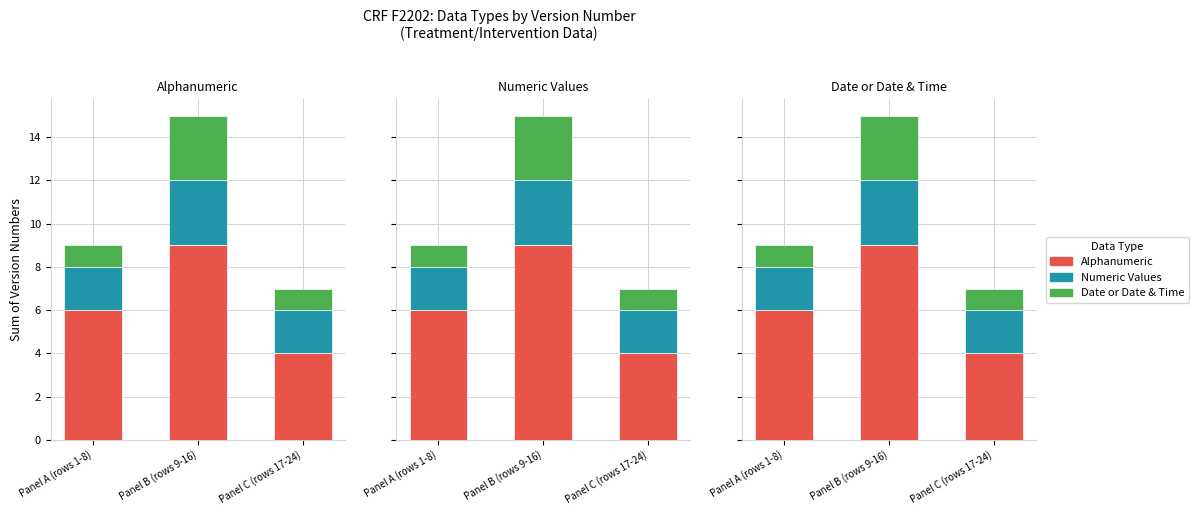

Reading right to left, extract all data points from this chart.

Alphanumeric: Panel C (rows 17-24)=4	Panel B (rows 9-16)=9	Panel A (rows 1-8)=6
Numeric Values: Panel C (rows 17-24)=2	Panel B (rows 9-16)=3	Panel A (rows 1-8)=2
Date or Date & Time: Panel C (rows 17-24)=1	Panel B (rows 9-16)=3	Panel A (rows 1-8)=1